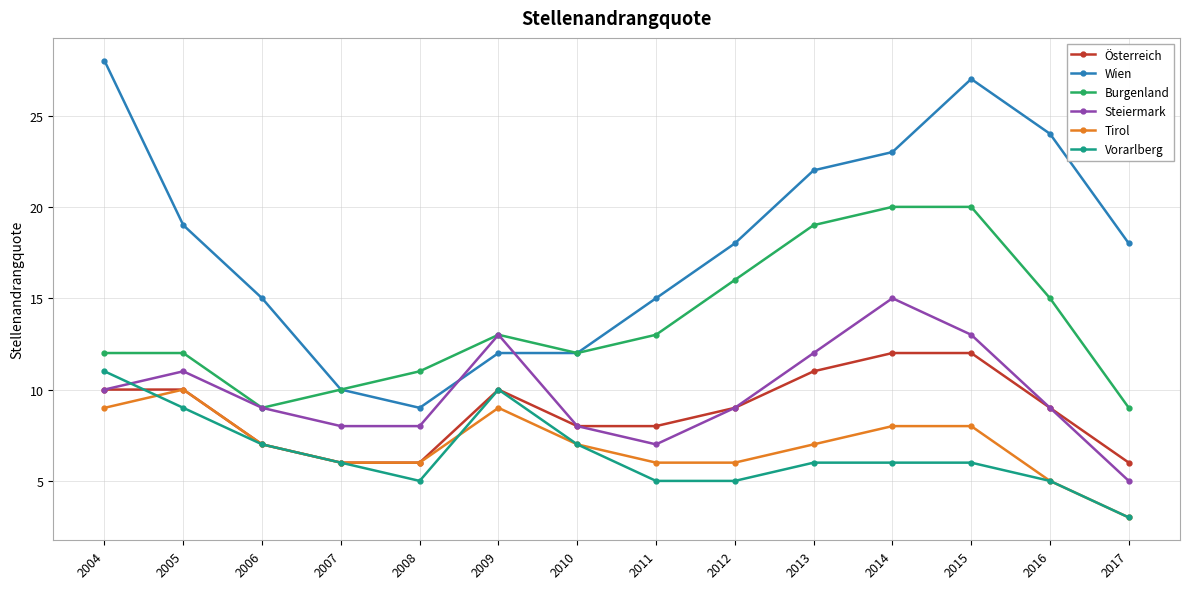

What is the difference between the highest and lowest values at 2012?

13